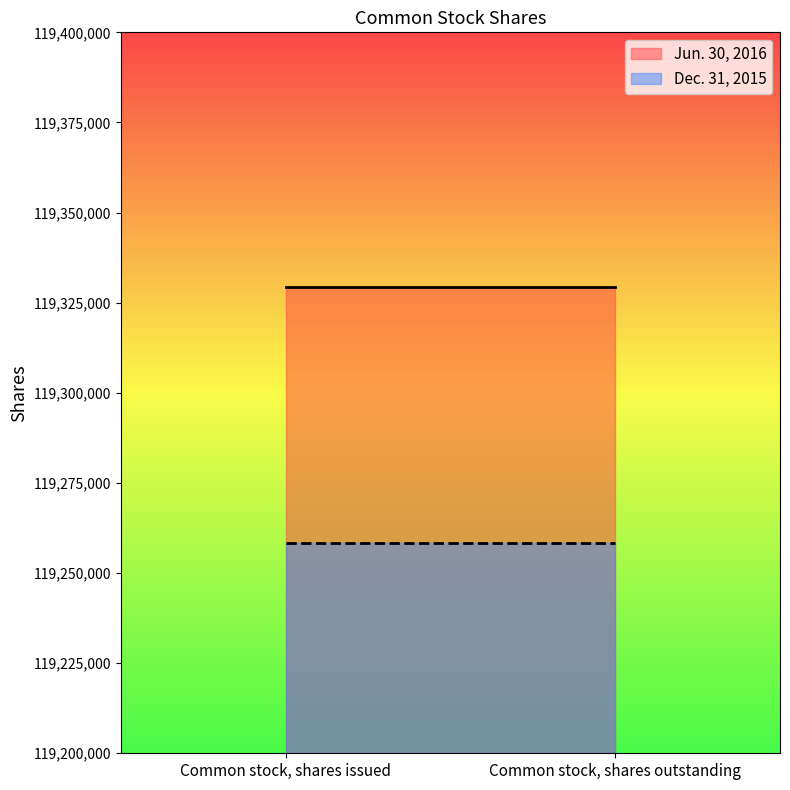

At which category is the sum across all series the highest?

Common stock, shares issued